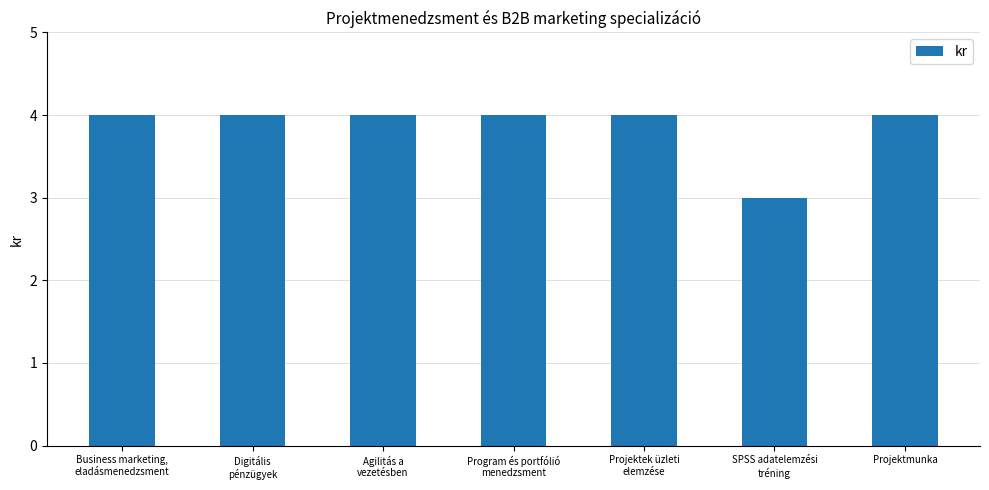

What is the average value?

4